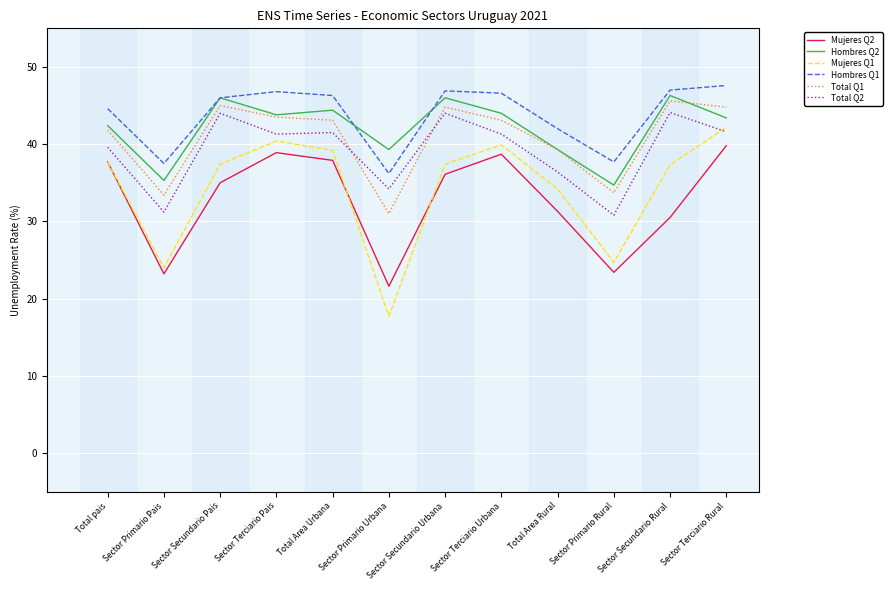

Which series changed the most between Sector Primario Pais and Sector Terciario Pais?

Mujeres Q1